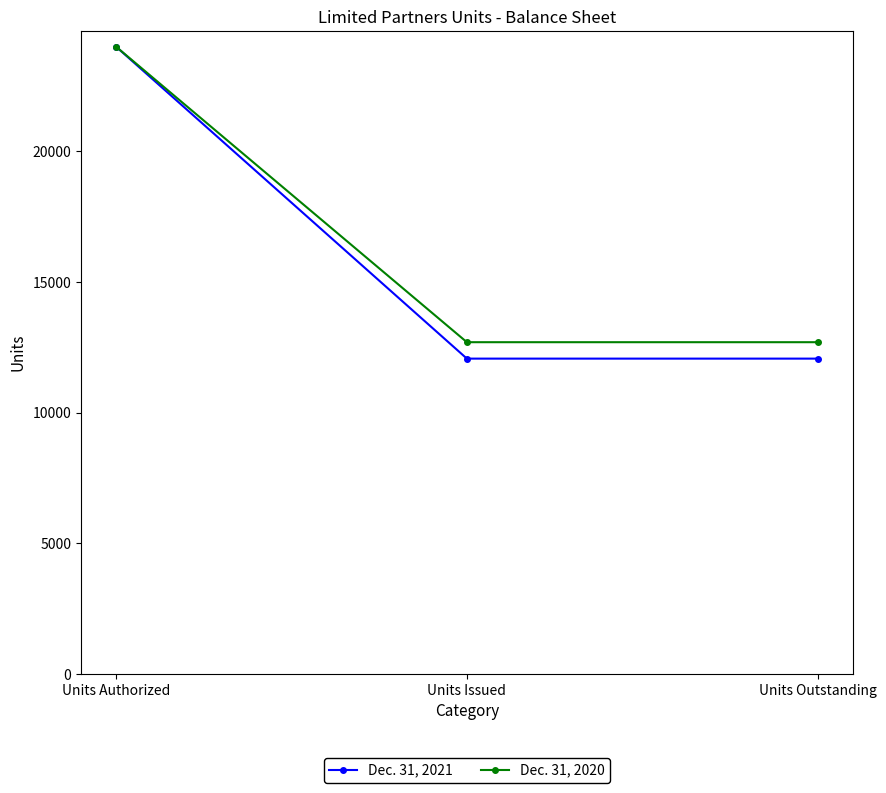

Which category has the highest value in the Dec. 31, 2020 series?

Units Authorized